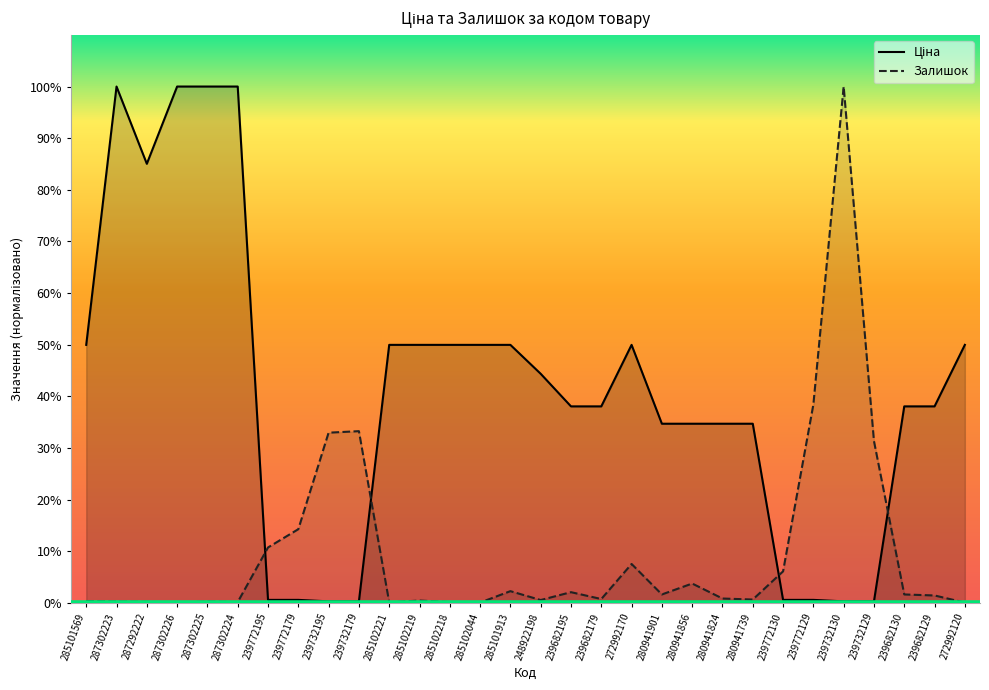

Reading right to left, transcribe all the data shown in this chart.

Ціна: 9975.0	7596.5	7596.5	57.0	57.0	114.1	114.1	6925.7	6925.7	6925.7	6925.7	9975.0	7596.5	7596.5	8856.7	9975.0	9975.0	9975.0	9975.0	9975.0	57.0	57.0	114.1	114.1	19964.2	19964.2	19964.2	16976.3	19964.2	9975.0
Залишок: 9.8	284.8	324.1	6255.4	19964.2	7669.5	1217.7	127.7	166.9	746.3	324.1	1502.5	147.3	412.4	108.0	451.7	9.8	29.5	88.4	19.6	6638.4	6579.4	2847.8	2140.8	29.5	49.1	9.8	39.3	49.1	68.7